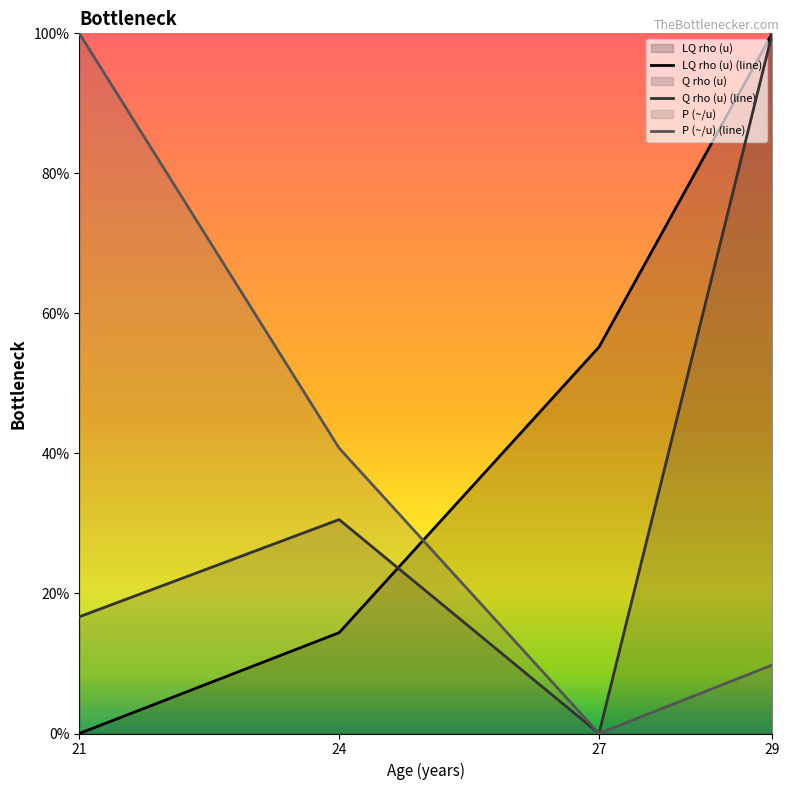

After their last crossing, which series has the higher values: P (~/u) (line) or LQ rho (u) (line)?

LQ rho (u) (line)